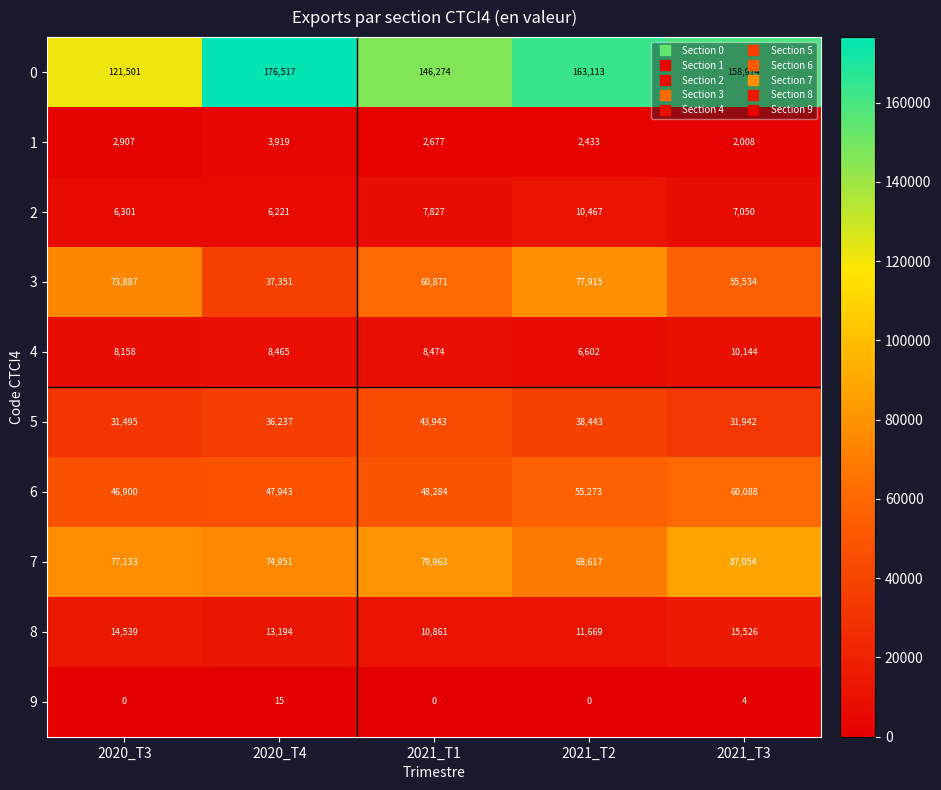

Count the 9 values in the range 0 to 4.

4